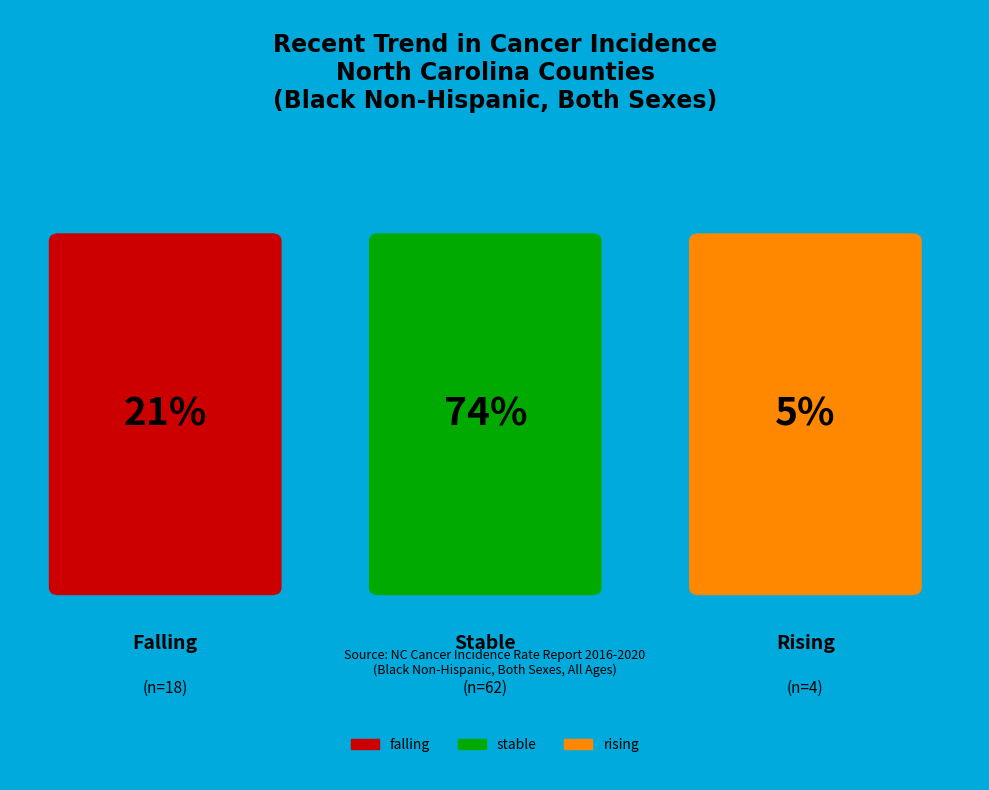

To the nearest percent, what is the average slice percentage?

33%